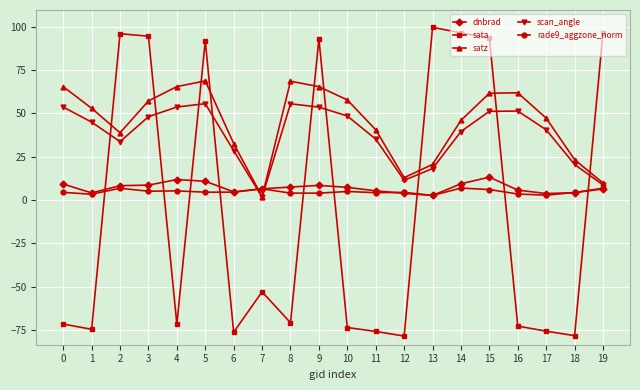

True or false: scan_angle has a value of 48.1 at 3.

True